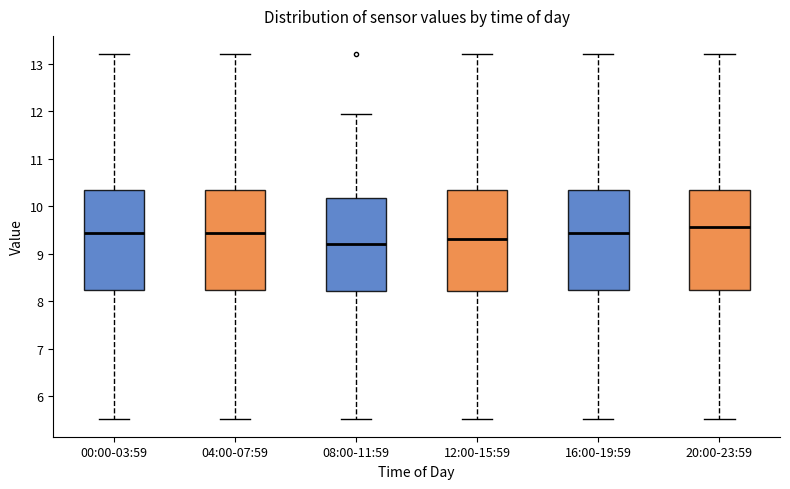

Reading left to right, transcribe this box plot: for each box, give where its median line is, the range the box spans, and where its two whiskers end, as read against the y-axis. The values are not printed on the chart, so give them approximately, as read against the axis.

00:00-03:59: median 9.4, box 8.2 to 10.3, whiskers 5.5 to 13.2
04:00-07:59: median 9.4, box 8.2 to 10.3, whiskers 5.5 to 13.2
08:00-11:59: median 9.2, box 8.2 to 10.2, whiskers 5.5 to 11.9
12:00-15:59: median 9.3, box 8.2 to 10.3, whiskers 5.5 to 13.2
16:00-19:59: median 9.4, box 8.2 to 10.3, whiskers 5.5 to 13.2
20:00-23:59: median 9.6, box 8.2 to 10.3, whiskers 5.5 to 13.2